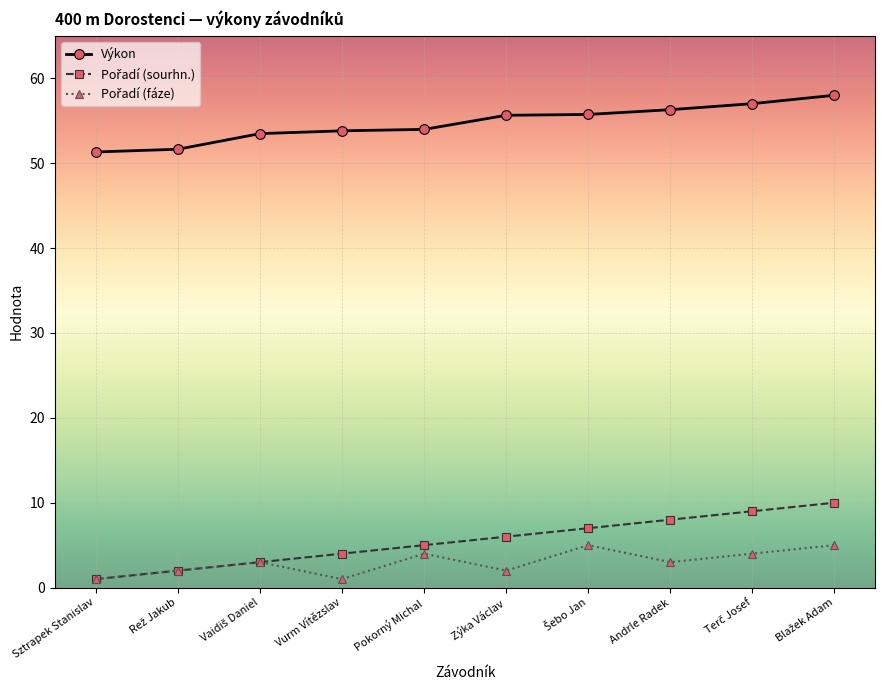

What is the label of the 10th point from the right?

Sztrapek Stanislav